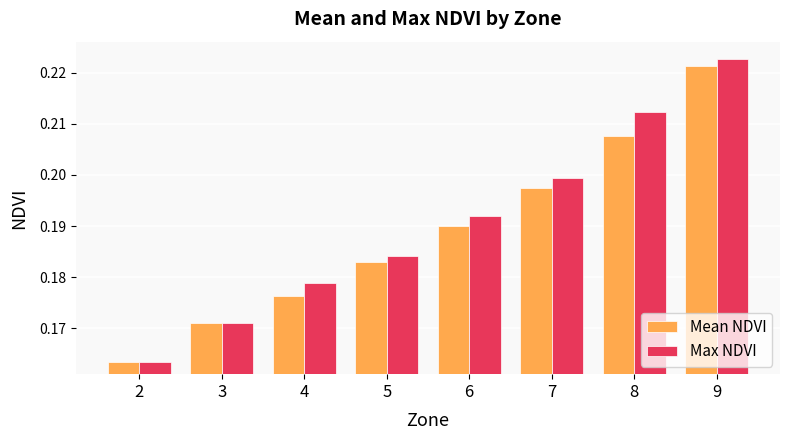

Which category has the highest value in the Max NDVI series?

9